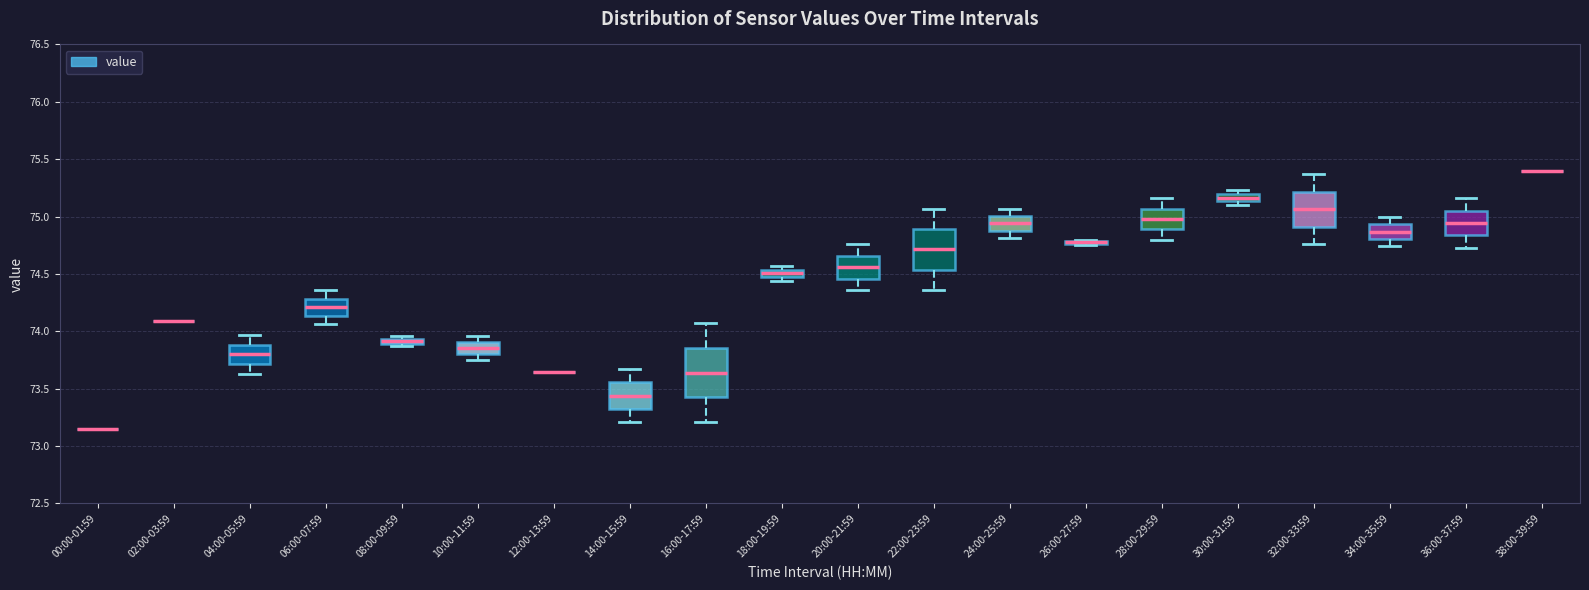

Where is the upper edge of the box for 08:00-09:59 on the y-axis? The values are not printed on the chart, so give them approximately, as read against the axis.

73.95